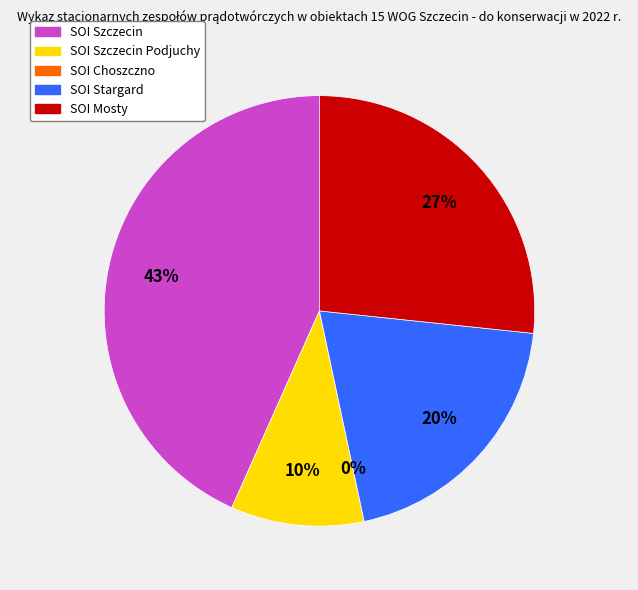

Rank the categories by value from highest to lowest.

SOI Szczecin, SOI Mosty, SOI Stargard, SOI Szczecin Podjuchy, SOI Choszczno